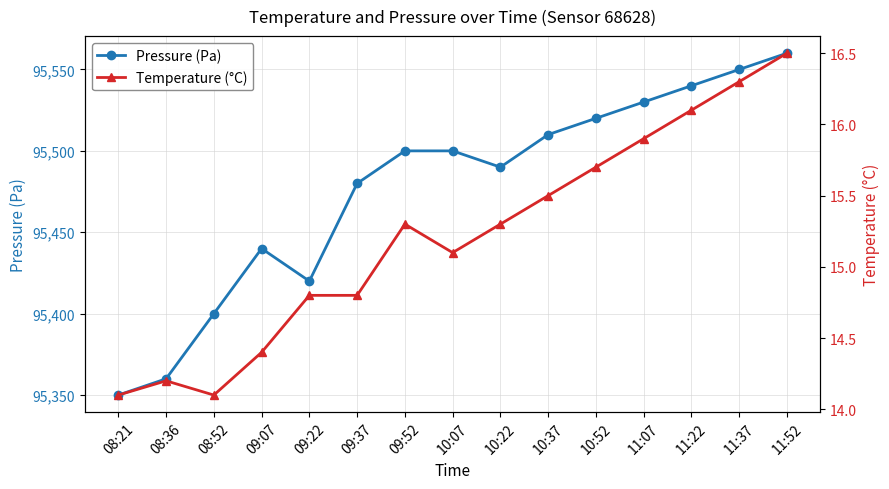

Rank the series at 09:37 from lowest to highest value.

Temperature (°C), Pressure (Pa)